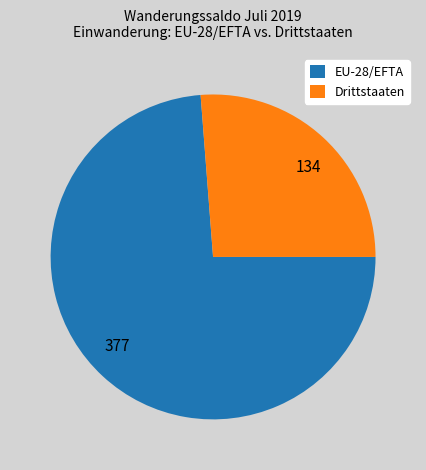

Do 377 and 134 together represent more than half of the pie?

Yes